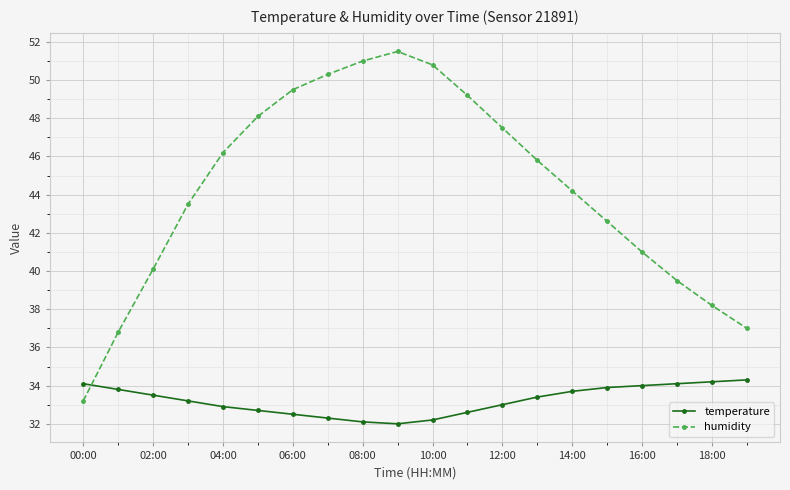

What is the value of the humidity point at the 19th from the left?

38.2